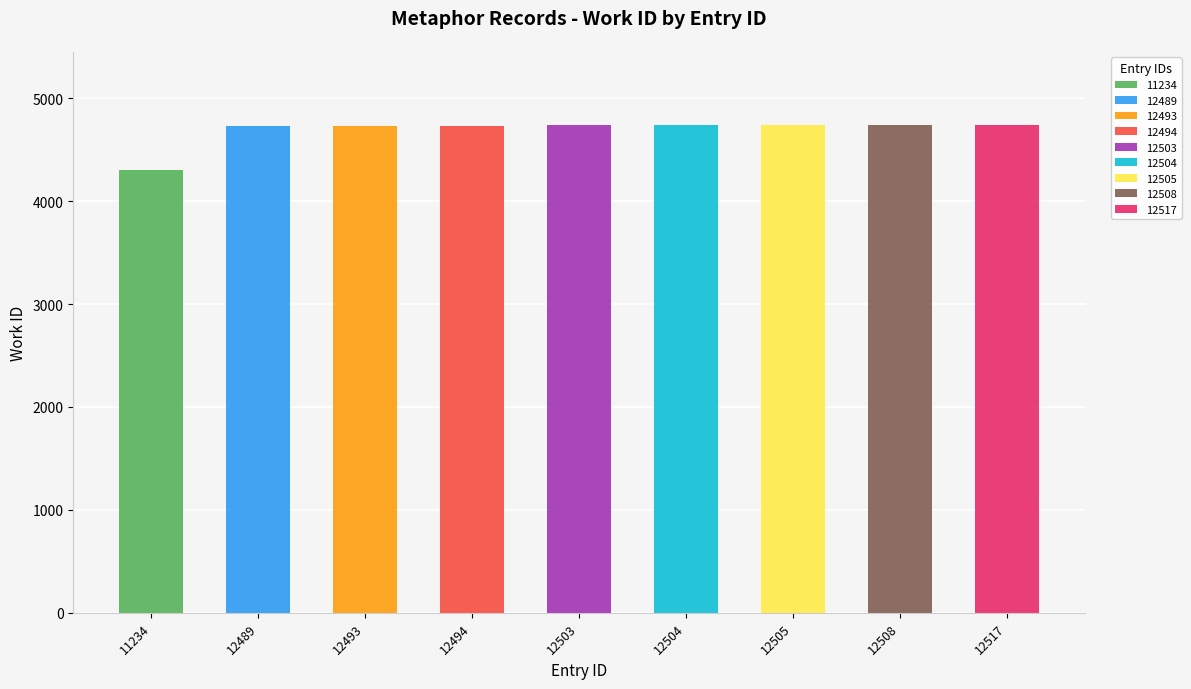

What is the highest value of the 11234 series?

4305